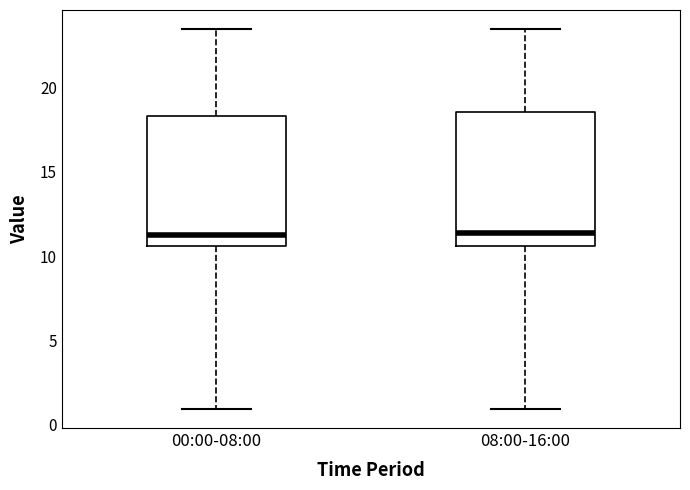

Where is the upper edge of the box for 08:00-16:00 on the y-axis? The values are not printed on the chart, so give them approximately, as read against the axis.

18.5